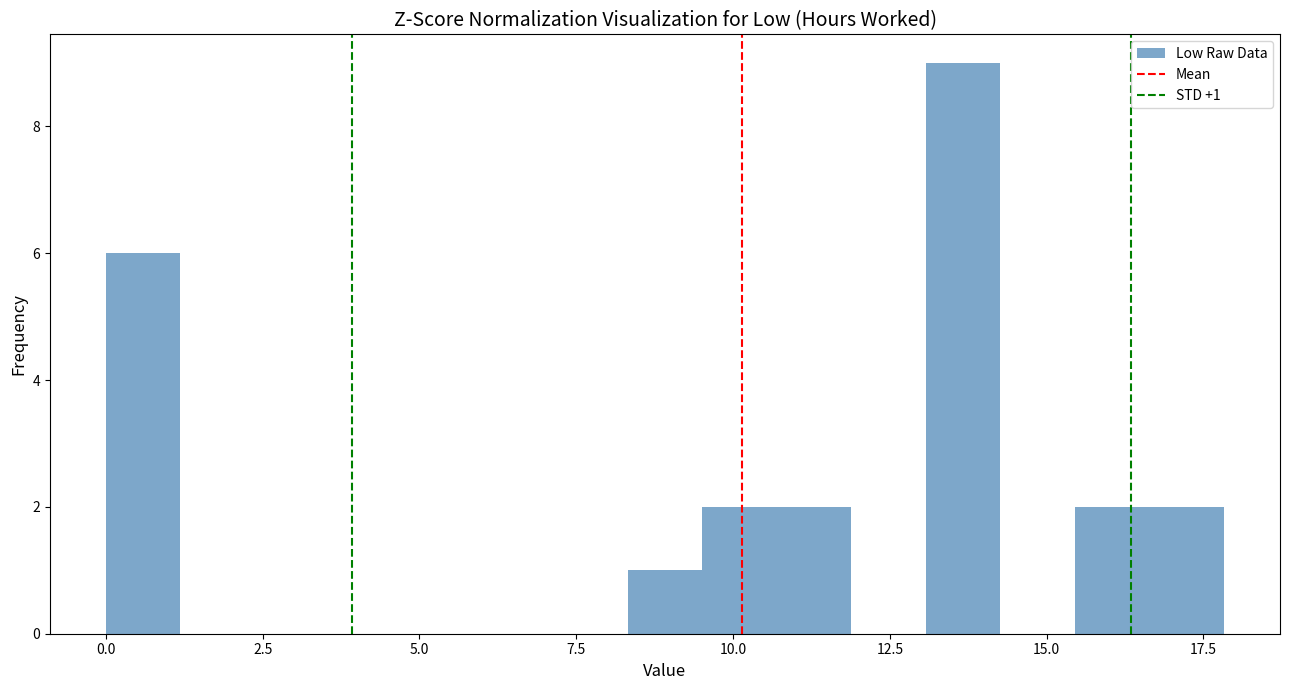

Around what value on the x-axis is the tallest bar? Give the approximate position of its centre, as read against the axis.

13.5